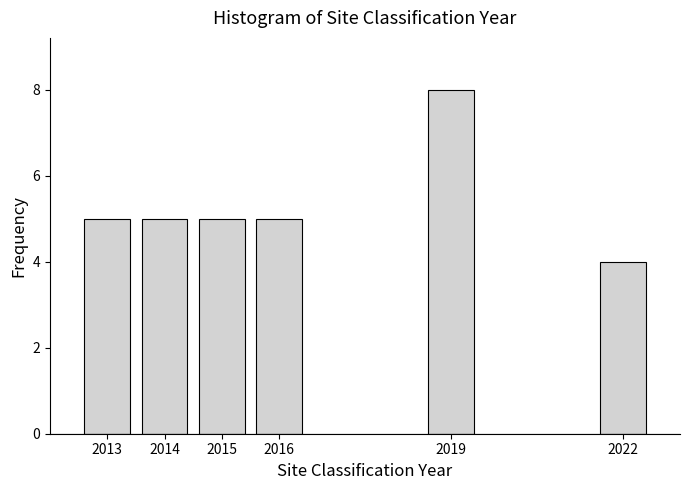

Reading right to left, list all the values displayed in this chart.

2022=4	2019=8	2016=5	2015=5	2014=5	2013=5